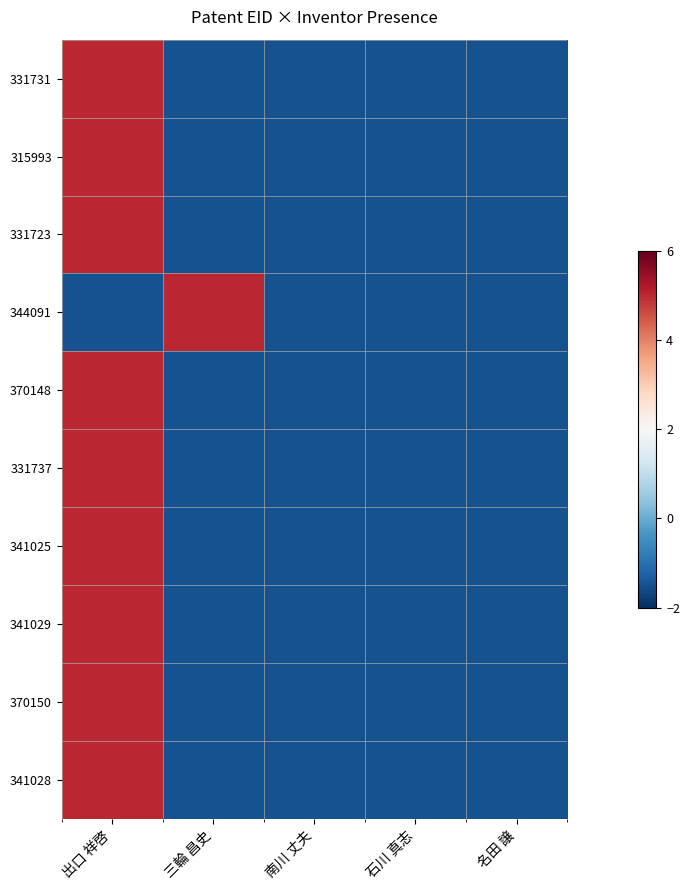

List the series in order of their peak value, highest first.

331731, 315993, 331723, 344091, 370148, 331737, 341025, 341029, 370150, 341028